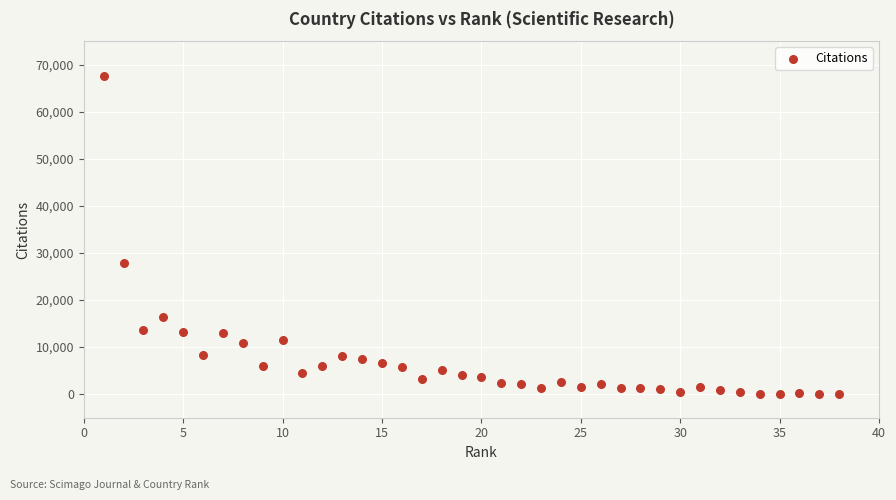

What Y value in the scatter plot is closest to 33808?

27927